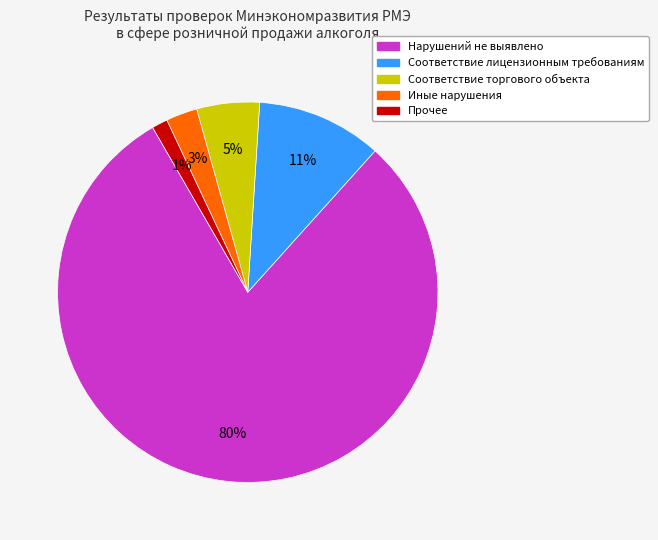

To the nearest percent, what is the average slice percentage?

20%